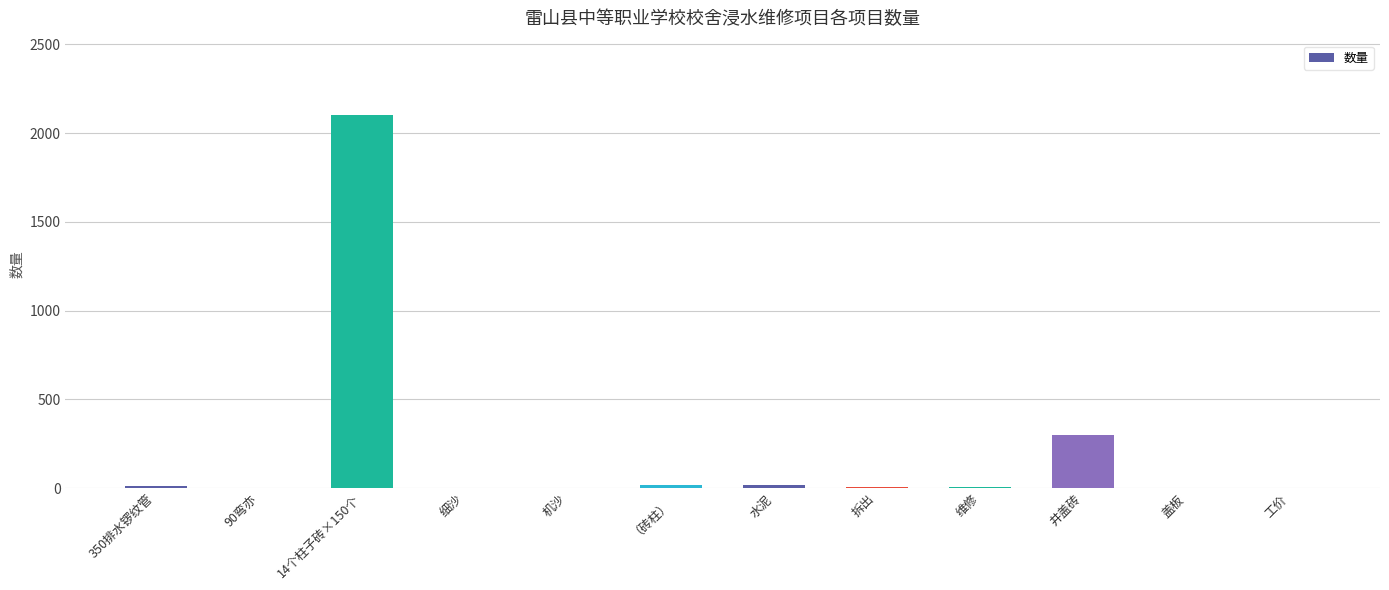

Approximately how many times larger is the value at 盖板 compared to 工价?

1.0